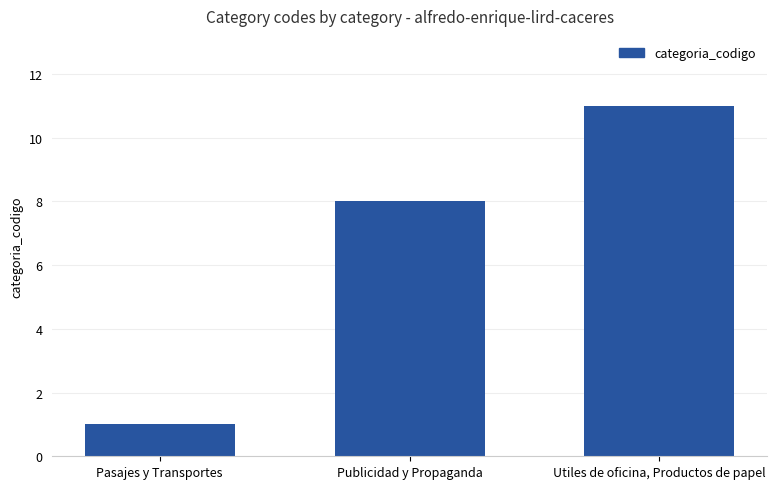

True or false: the data shows 1 at Pasajes y Transportes.

True